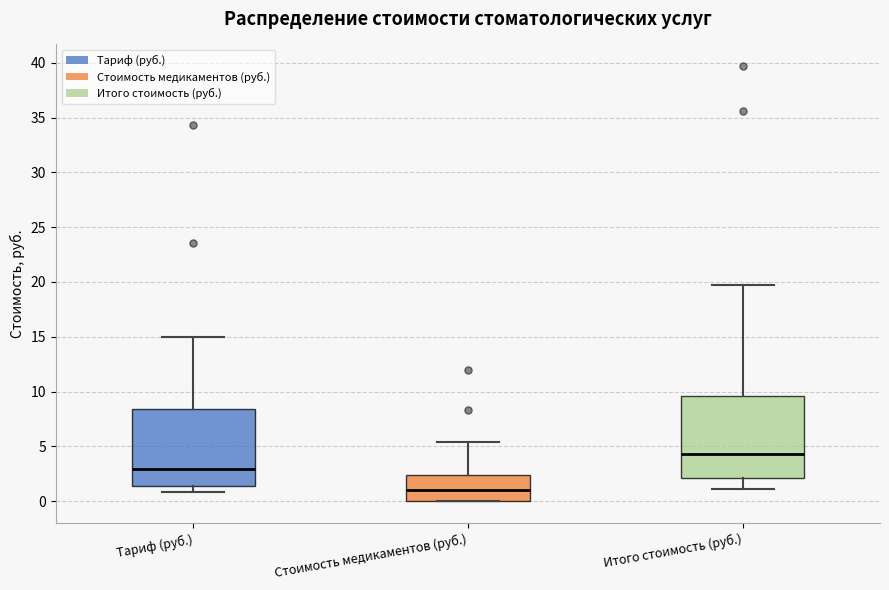

Which box has the highest median line?

Итого стоимость (руб.)